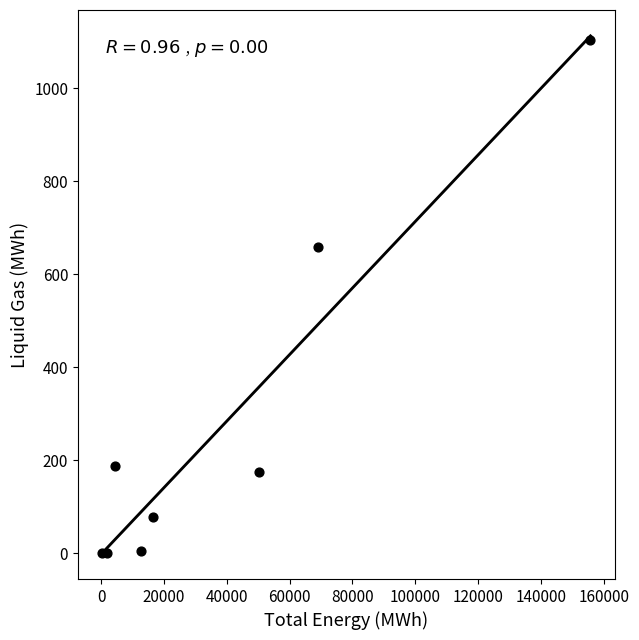

What Y value in the scatter plot is closest to 552?

657.8